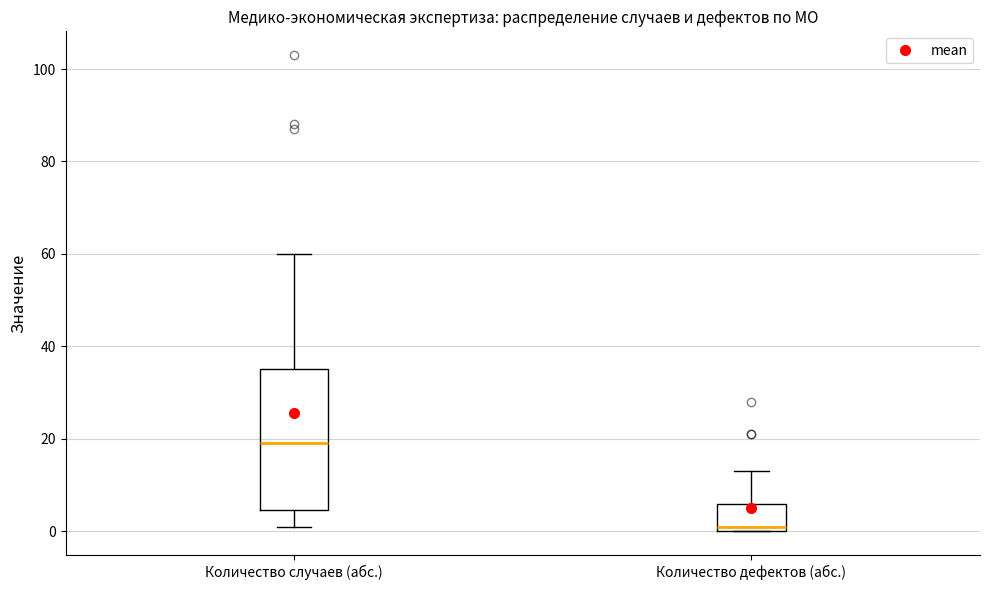

Comparing the boxes themselves (not the whiskers), which one is the tallest?

Количество случаев (абс.)